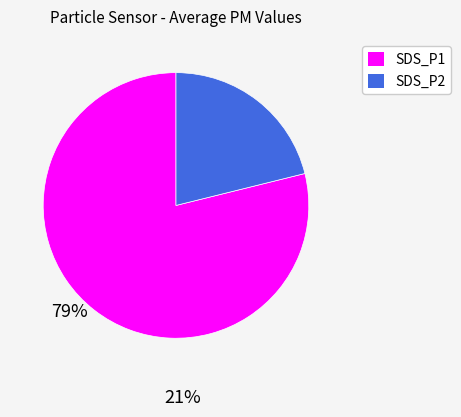

Between SDS_P1 and SDS_P2, which is larger?

SDS_P1